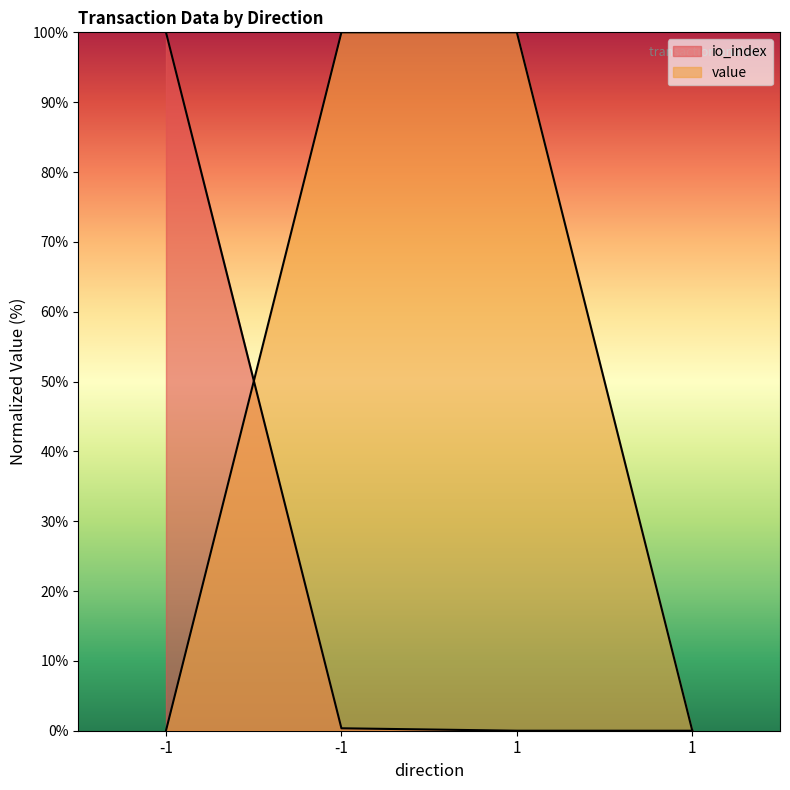

Does the chart have visible grid lines?

No